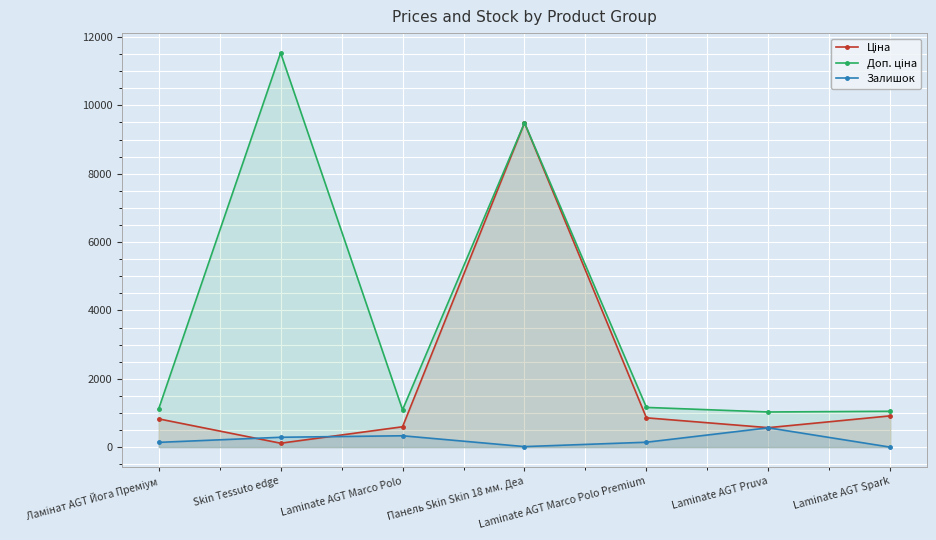

Which series changed the most between Laminate AGT Marco Polo and Laminate AGT Marco Polo Premium?

Ціна